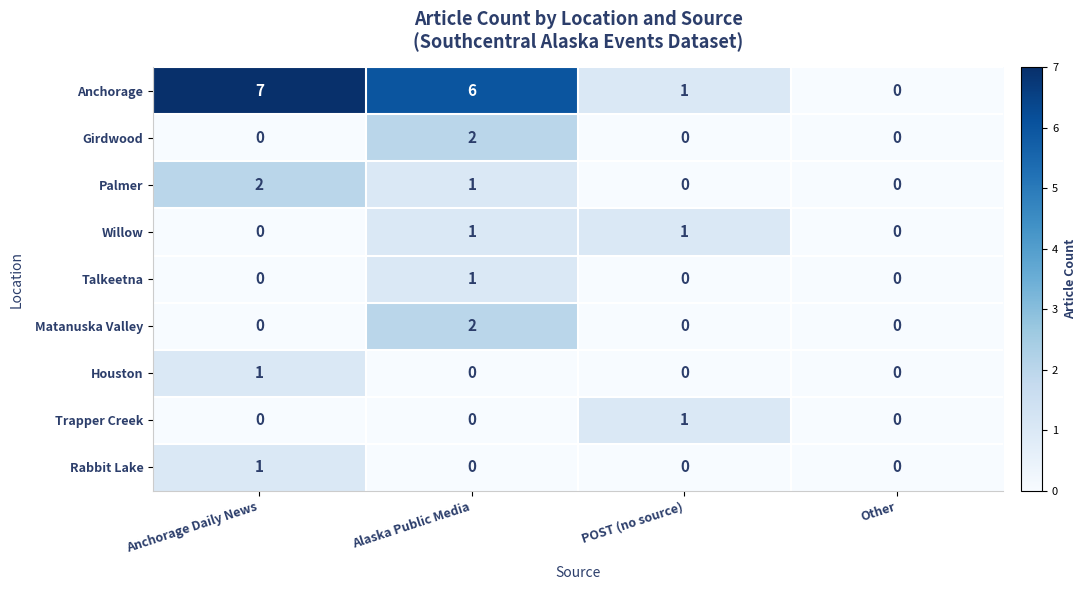

What is the greatest value displayed?

7